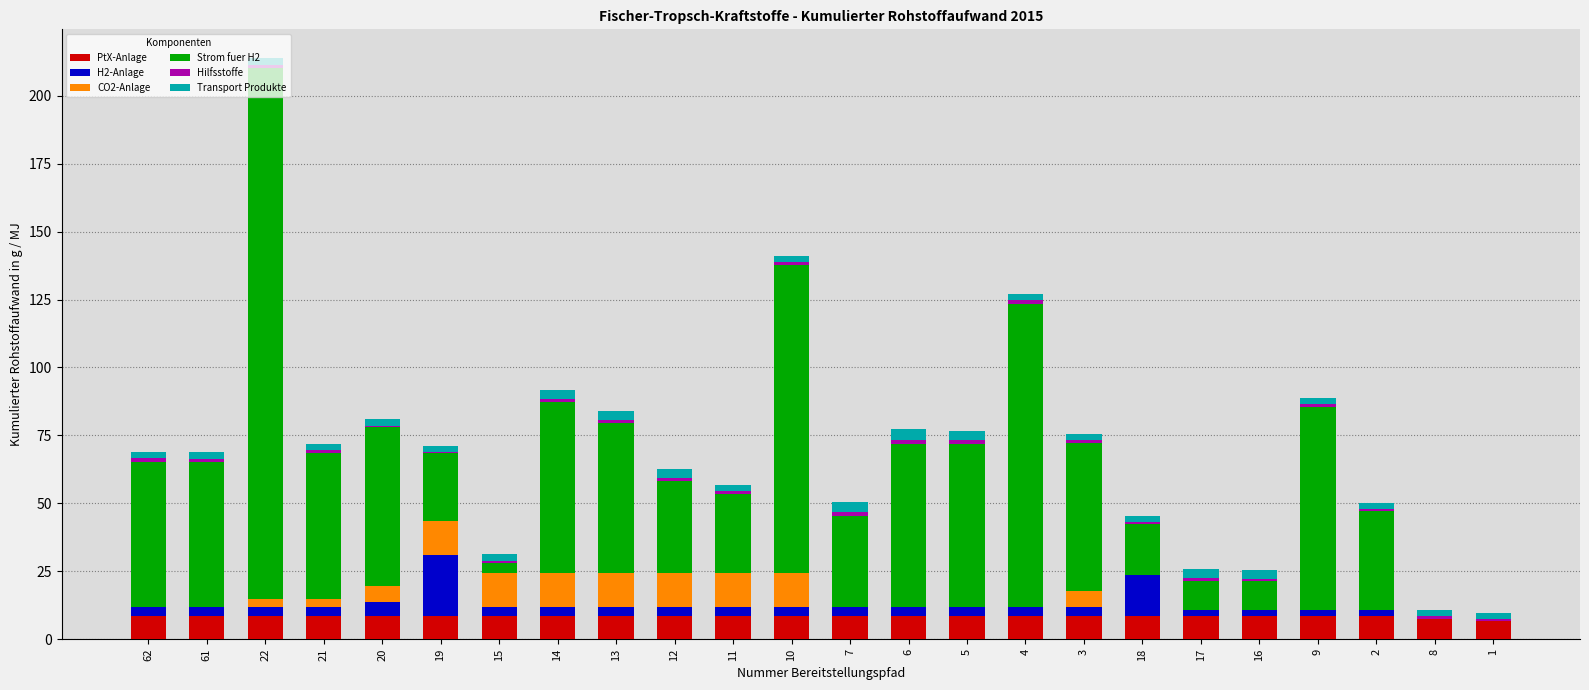

What is the maximum value for PtX-Anlage?

8.4